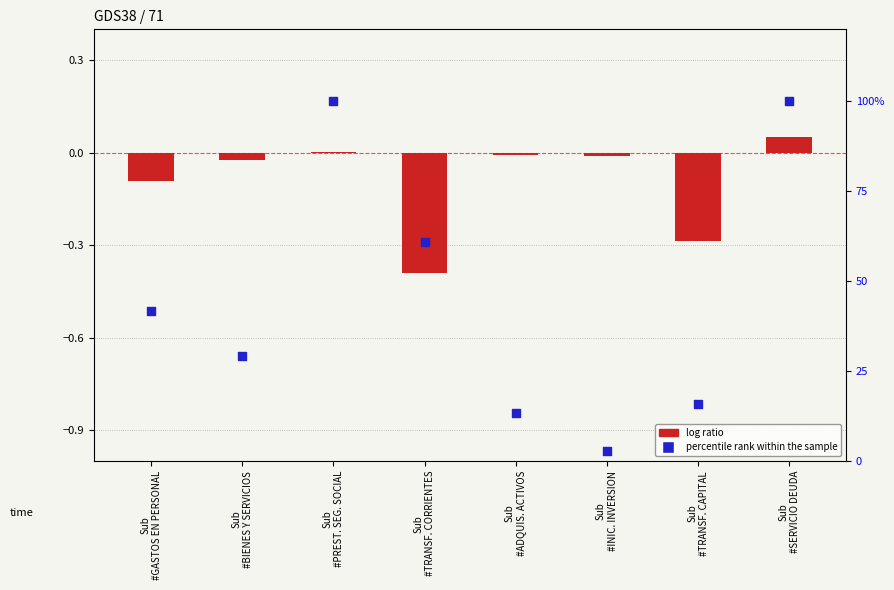

Which series has the largest Y range (max minus min)?

percentile rank within the sample